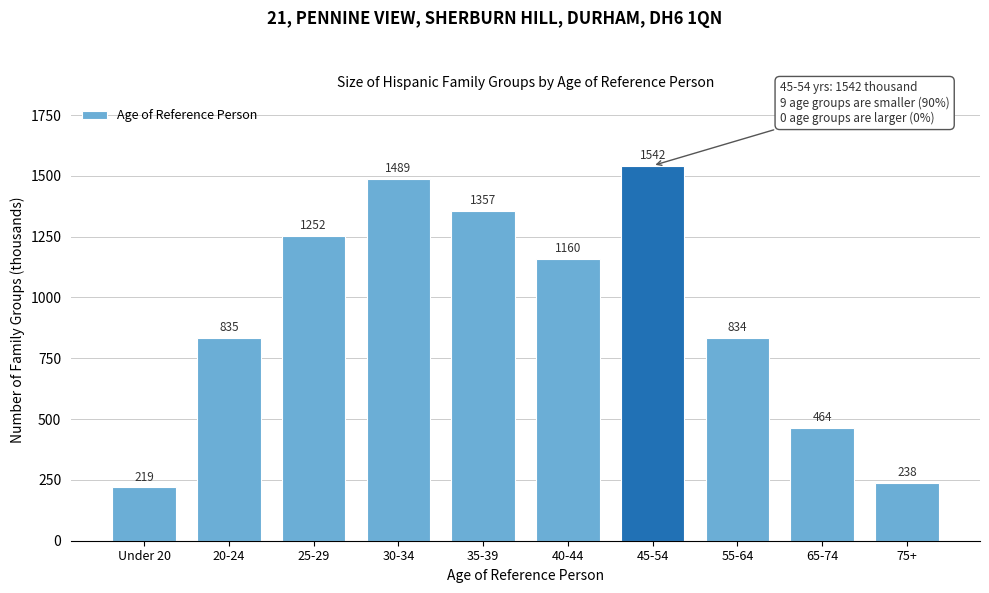

Reading left to right, extract all data points from this chart.

219	835	1252	1489	1357	1160	1542	834	464	238